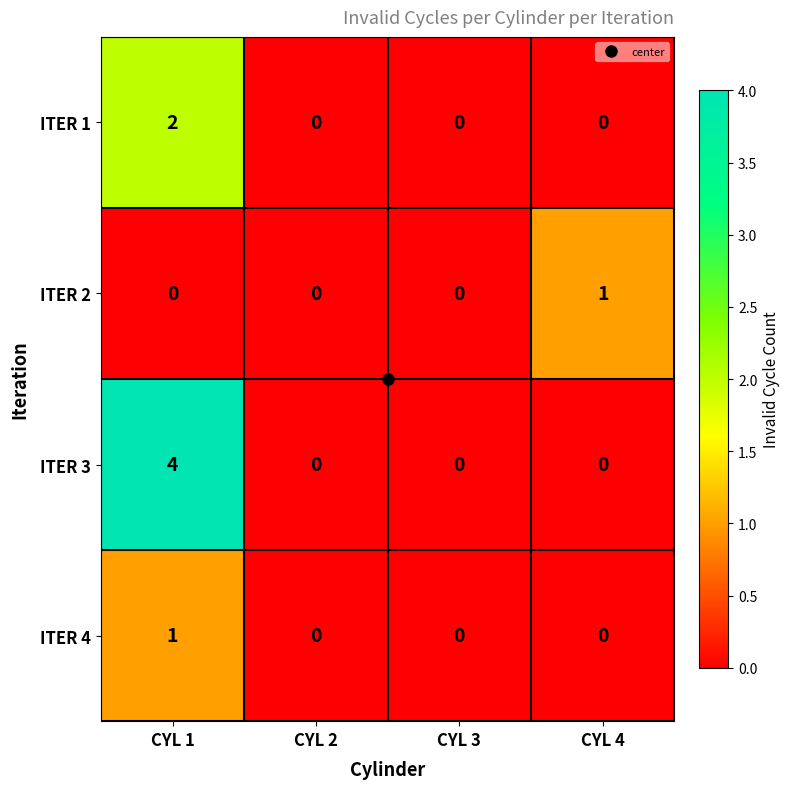

What is the total value across all series at CYL 1?

7